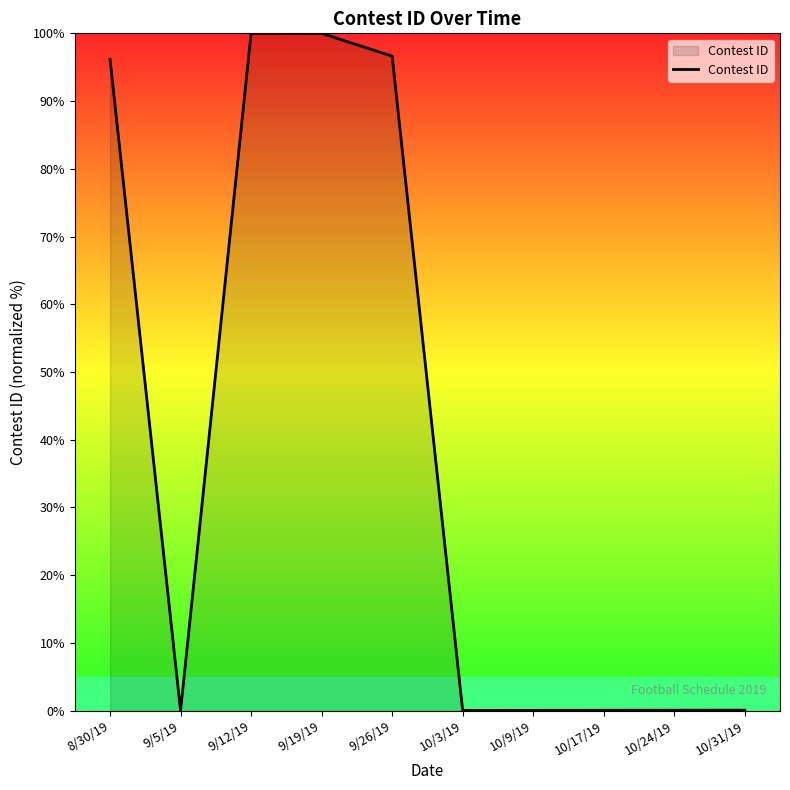

What is the greatest value displayed?

100.0